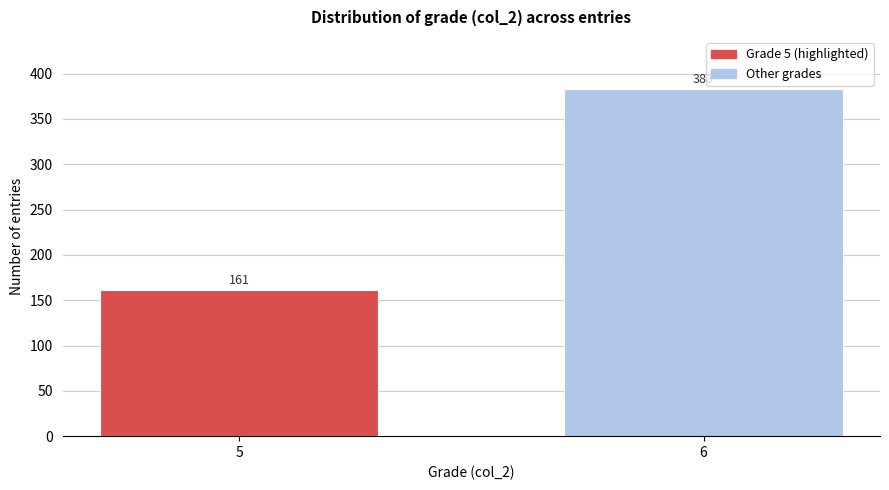

Reading left to right, what are all the values shown in this chart?

161	383